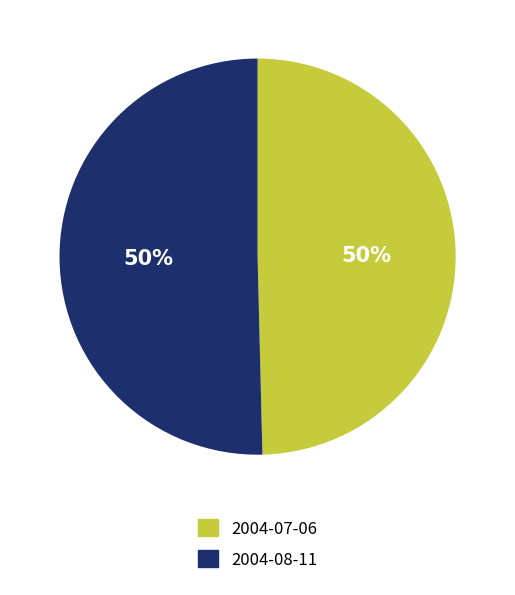

To the nearest percent, what is the combined percentage of 2004-07-06 and 2004-08-11?

100%